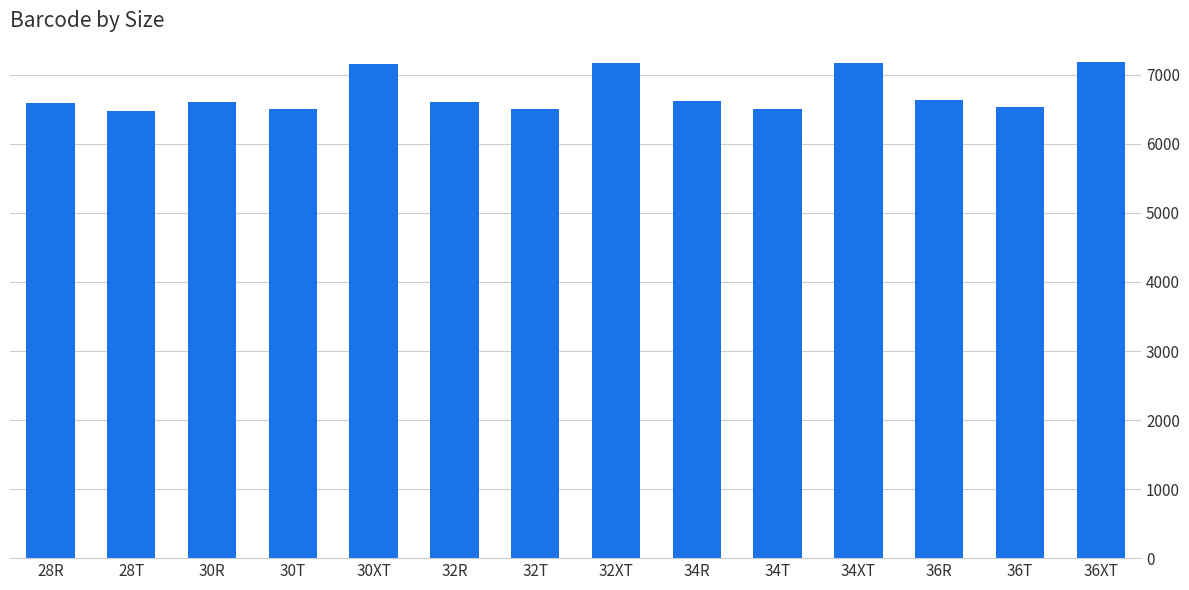

What is the average value?

6733